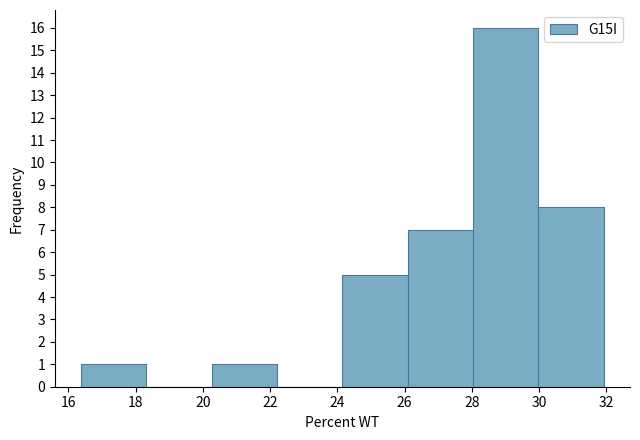

What is the height of the bar covering 28.0 to 30.0 on the x-axis? Neither the bar edges nor the heights are printed on the chart, so give them approximately, as read against the axes.

16